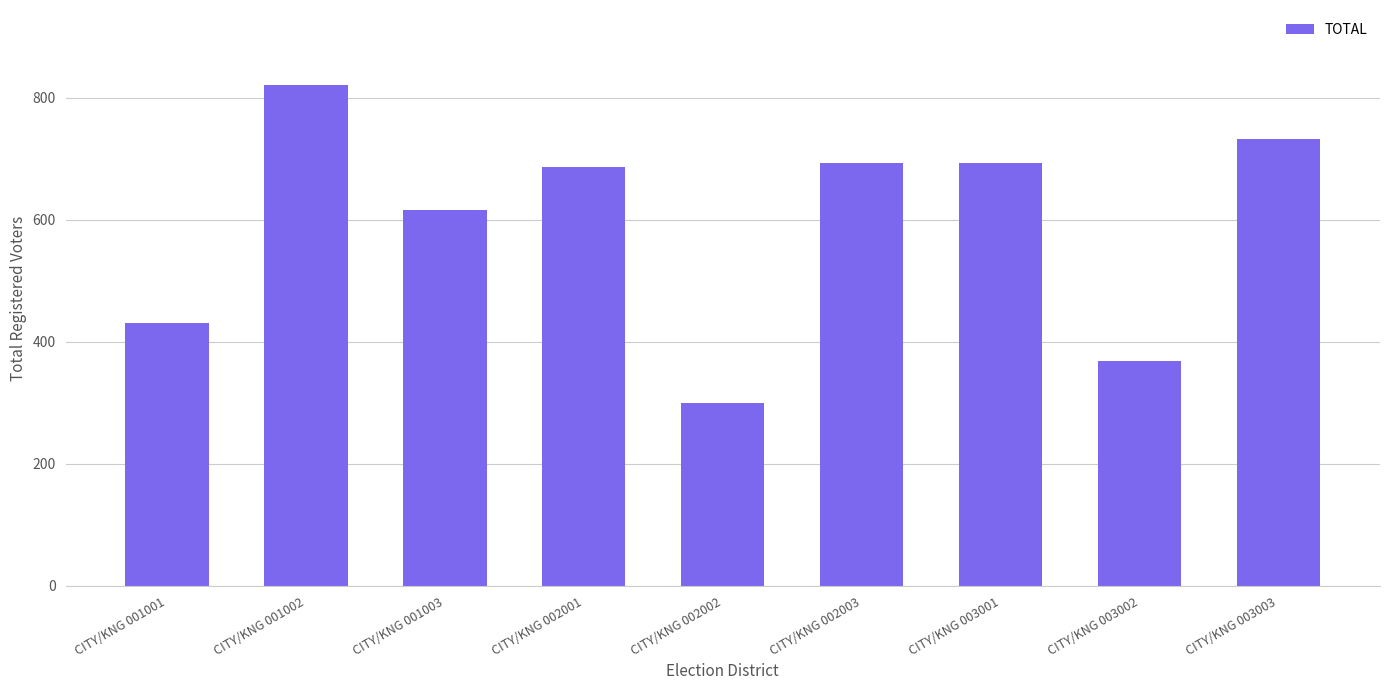

What is the average value?

594